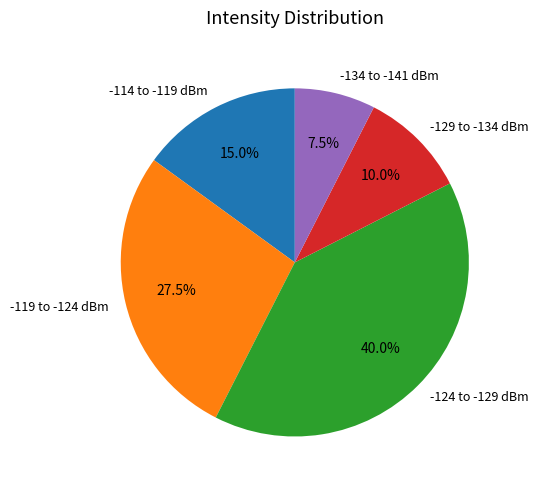

Is there a majority slice in this chart?

No